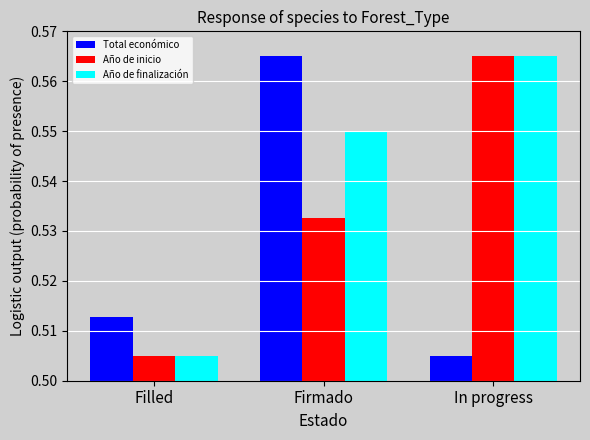

What is the sum of all Año de finalización values?

1.6